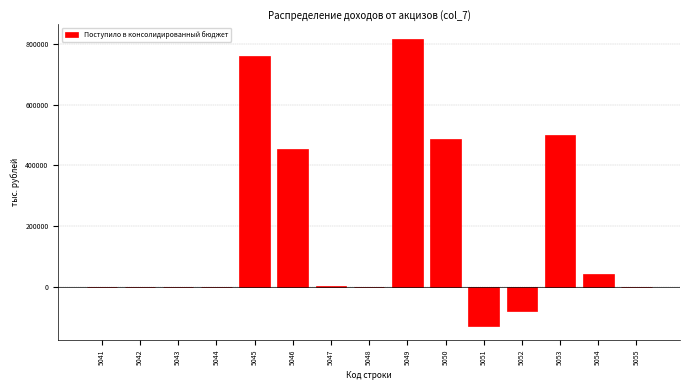

What is the maximum value shown in the chart?

816248